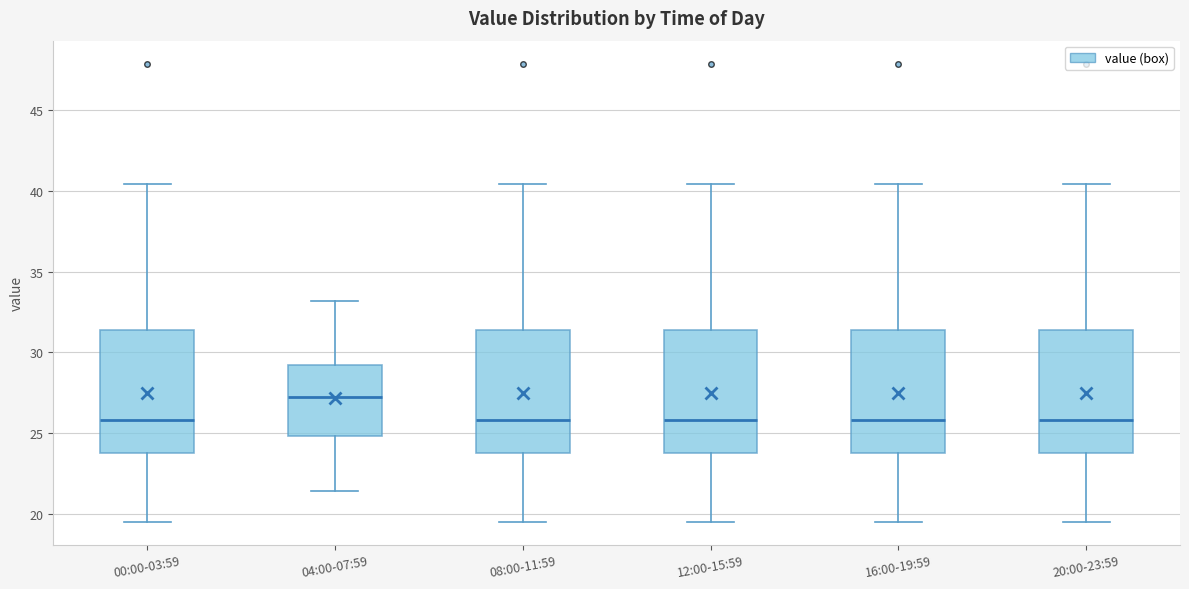

Reading left to right, transcribe this box plot: for each box, give where its median line is, the range the box spans, and where its two whiskers end, as read against the y-axis. The values are not printed on the chart, so give them approximately, as read against the axis.

00:00-03:59: median 26.0, box 24.0 to 31.5, whiskers 19.5 to 40.5
04:00-07:59: median 27.5, box 25.0 to 29.0, whiskers 21.5 to 33.0
08:00-11:59: median 26.0, box 24.0 to 31.5, whiskers 19.5 to 40.5
12:00-15:59: median 26.0, box 24.0 to 31.5, whiskers 19.5 to 40.5
16:00-19:59: median 26.0, box 24.0 to 31.5, whiskers 19.5 to 40.5
20:00-23:59: median 26.0, box 24.0 to 31.5, whiskers 19.5 to 40.5